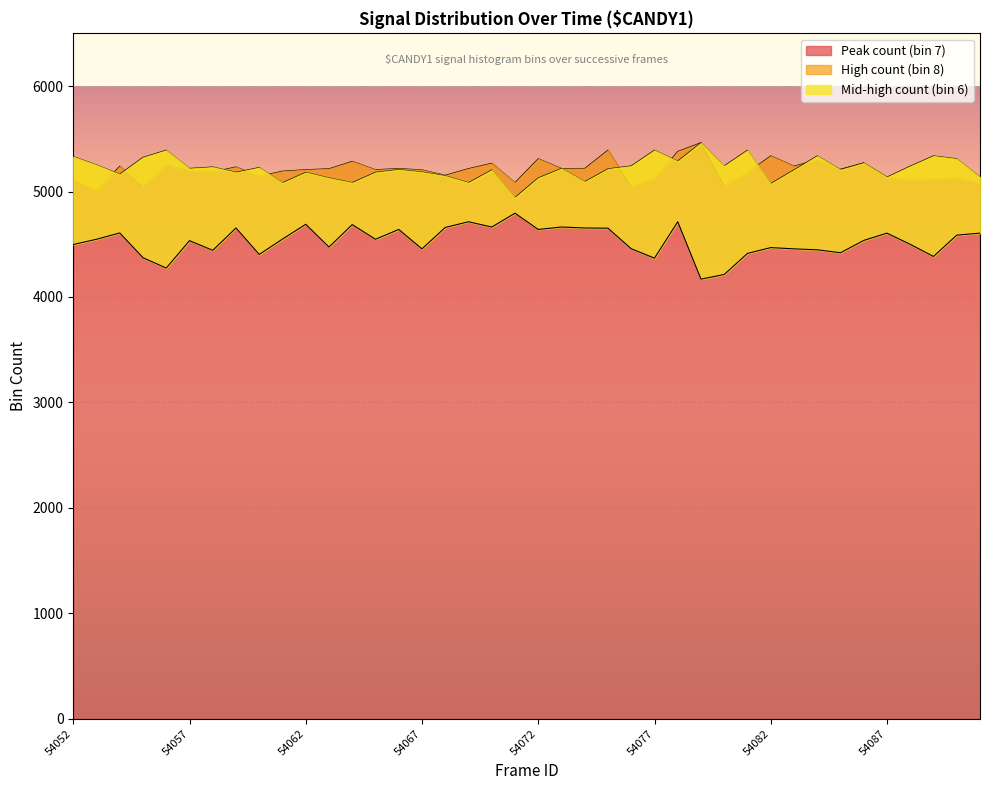

True or false: High count (bin 8) and Mid-high count (bin 6) intersect in this chart.

False